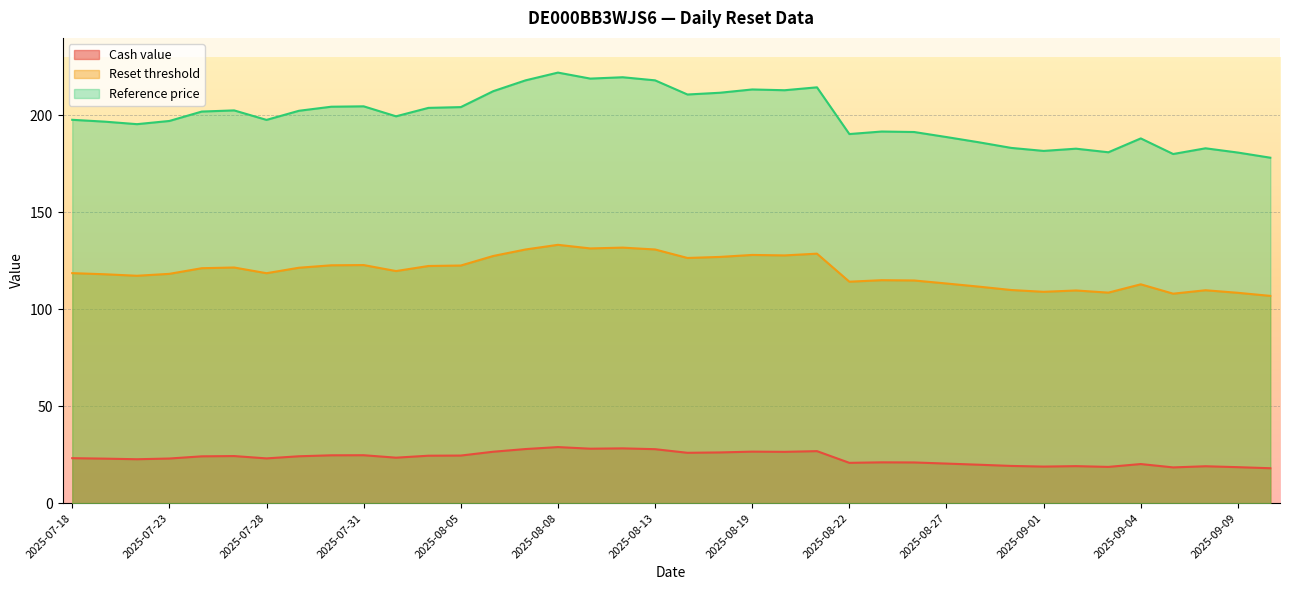

Which label corresponds to the smallest value in the chart?

2025-09-10